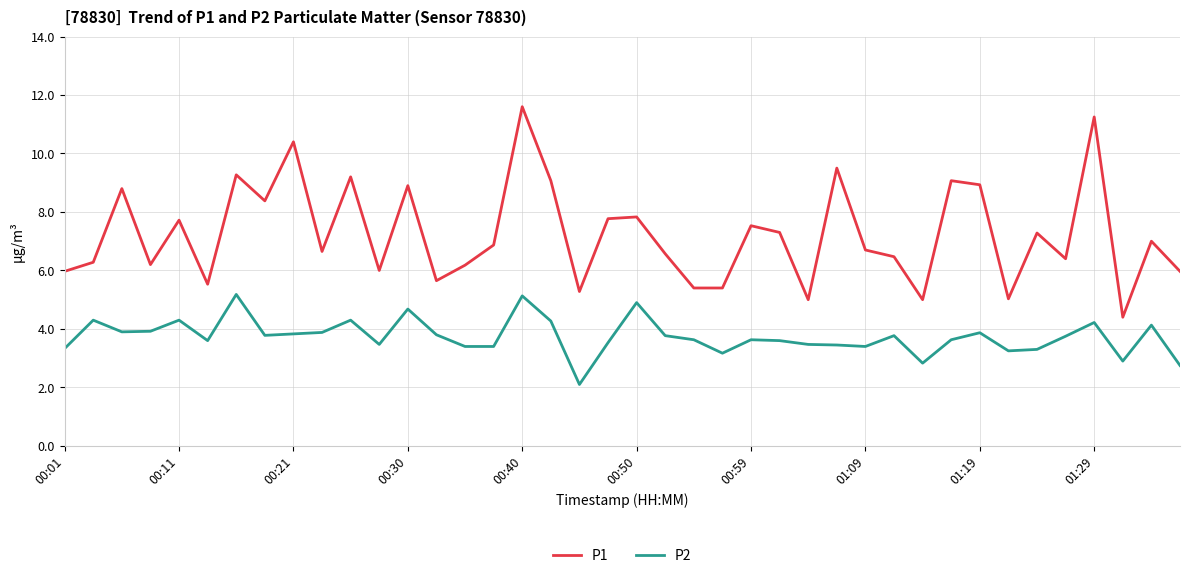

What is the minimum value shown in the chart?

2.1